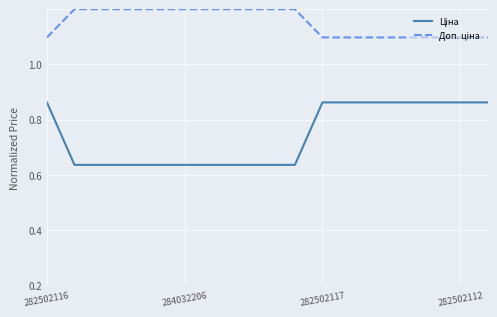

Is this an area chart (filled region under the line)?

No